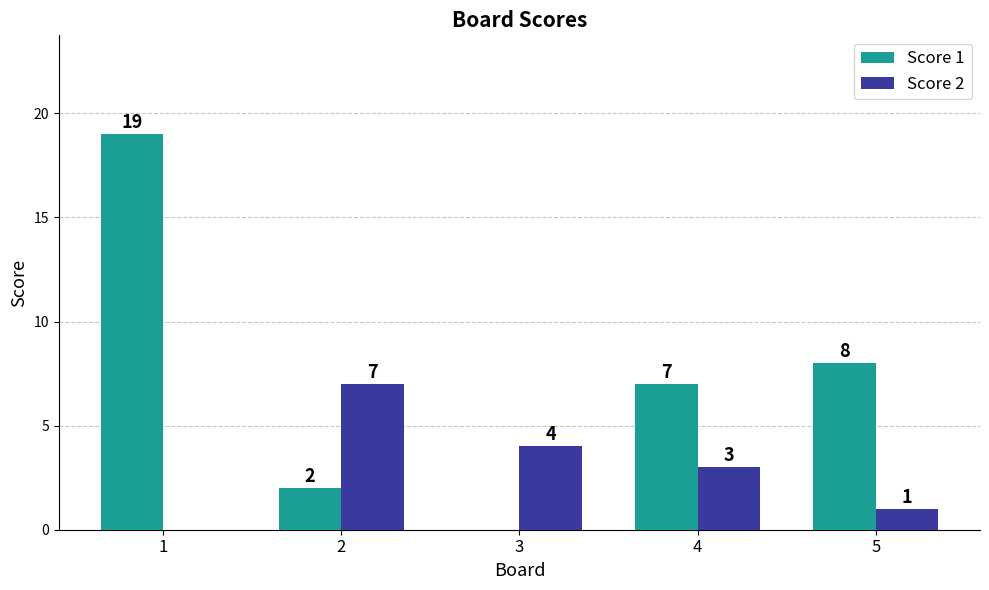

What is the sum of the Score 1 values at 4 and 1?

26